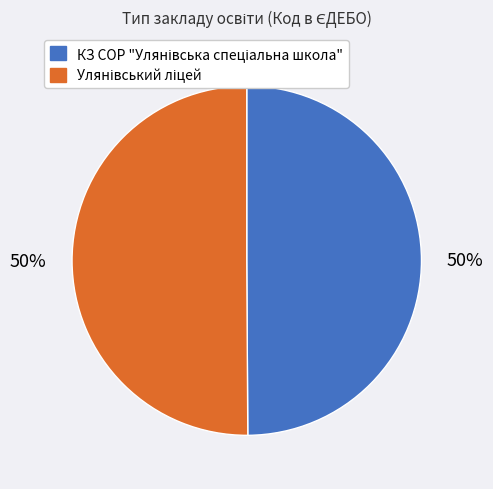

Count the number of slices in the pie.

2